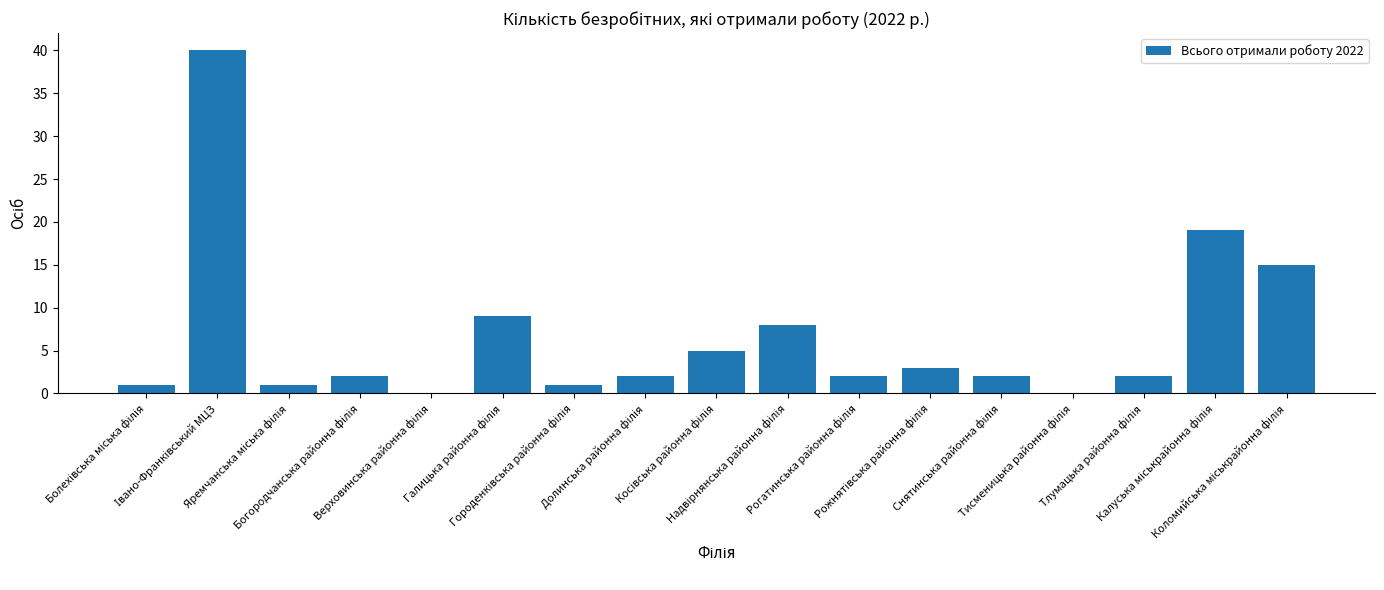

What is the maximum value shown in the chart?

40